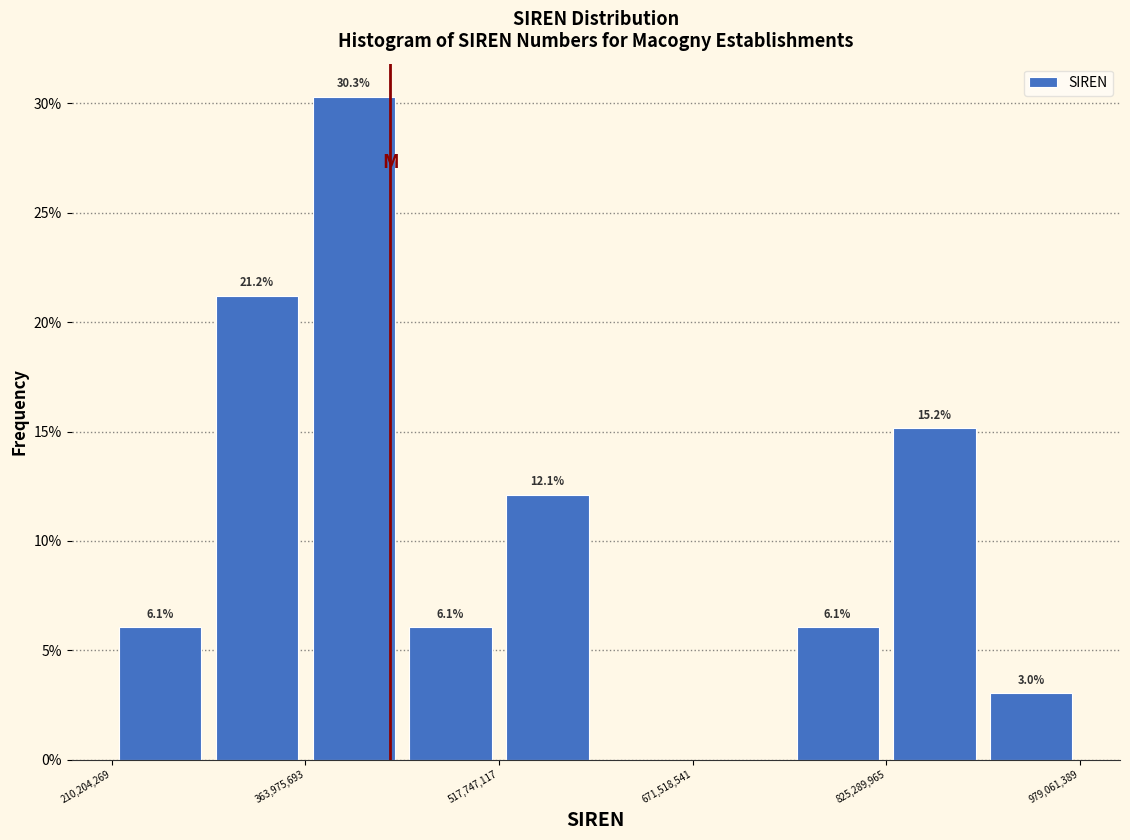

Around what value on the x-axis is the tallest bar? Give the approximate position of its centre, as read against the axis.

400000000